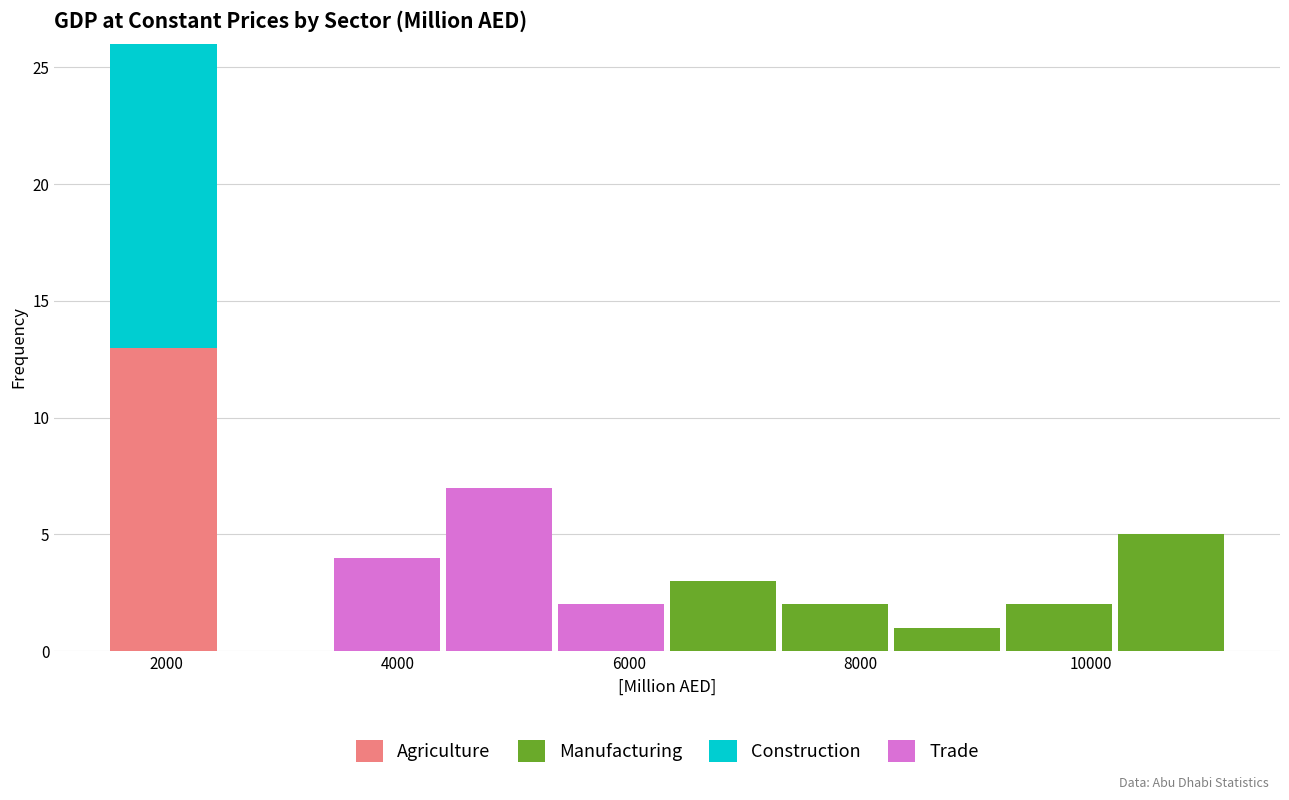

What is the total height of the stacked bar covering 1400 to 2400 on the x-axis? Neither the bar edges nor the heights are printed on the chart, so give them approximately, as read against the axes.

26